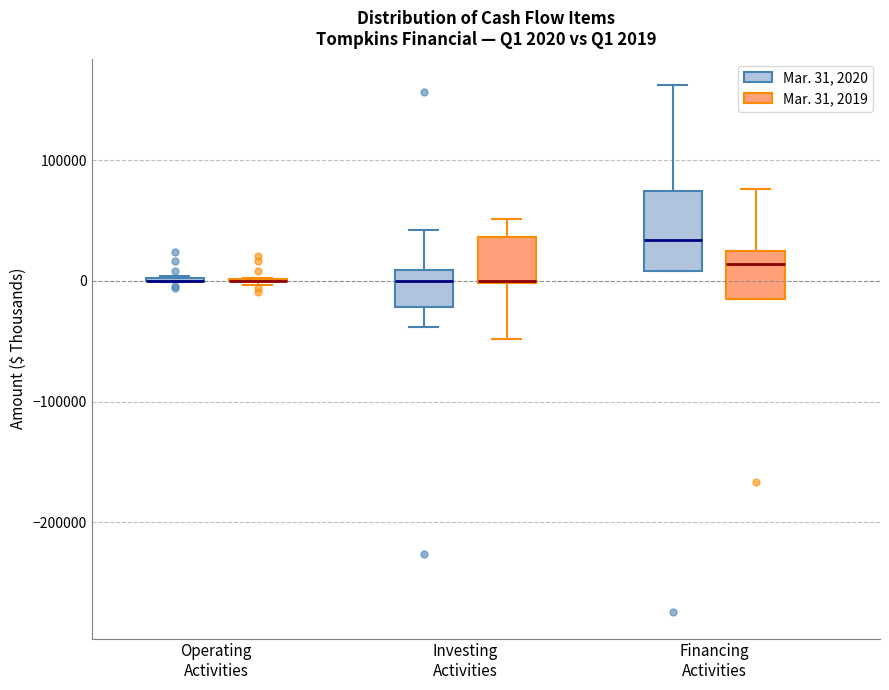

Comparing the boxes themselves (not the whiskers), which one is the tallest?

Financing Activities (Mar. 31, 2020)